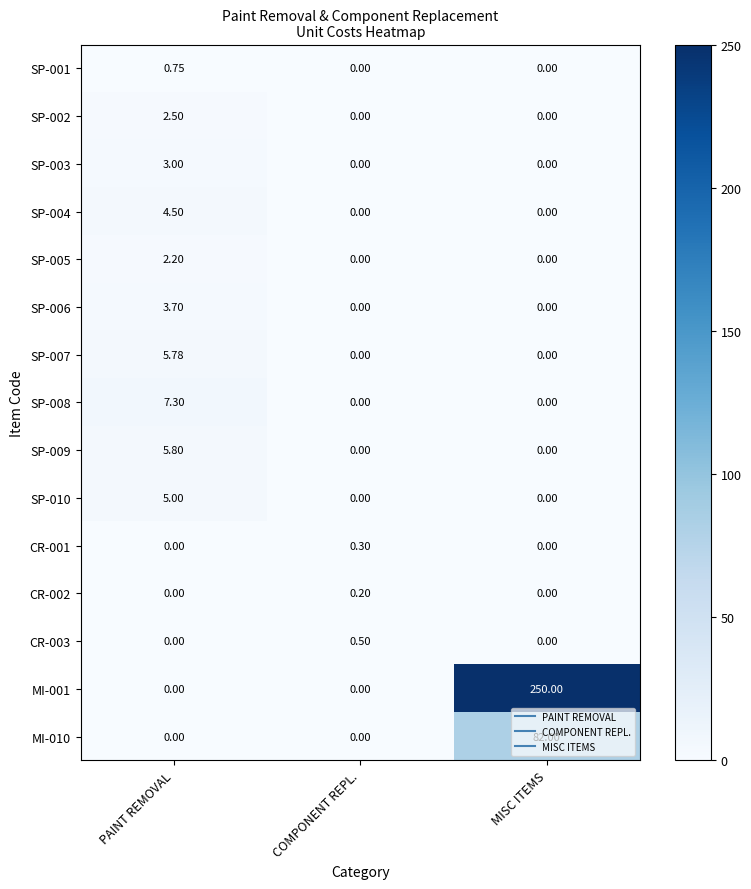

Which category has the highest value across all series?

MISC ITEMS